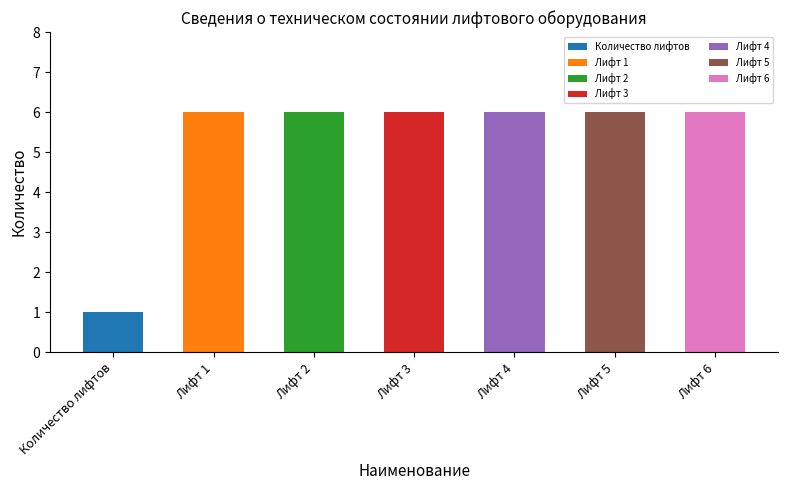

What position from the right is Лифт 1?

6